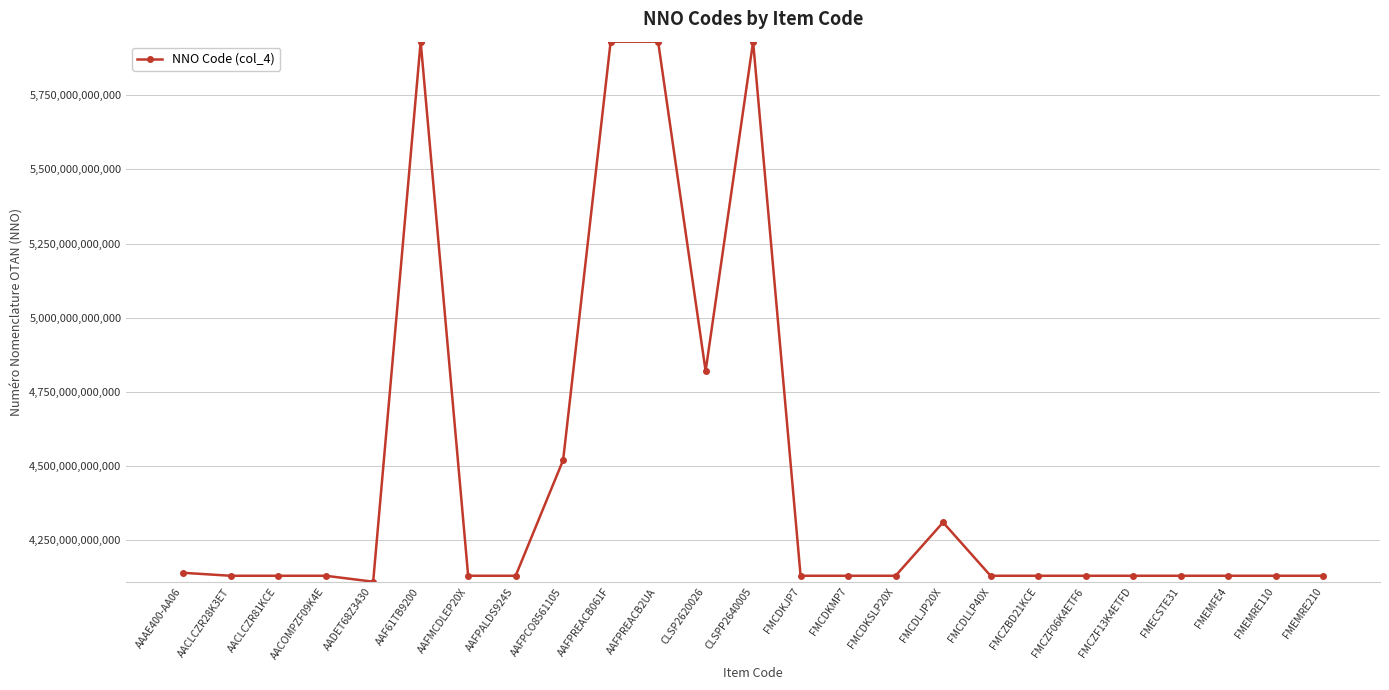

True or false: there are more than 0 points higher than both neighbors.

True